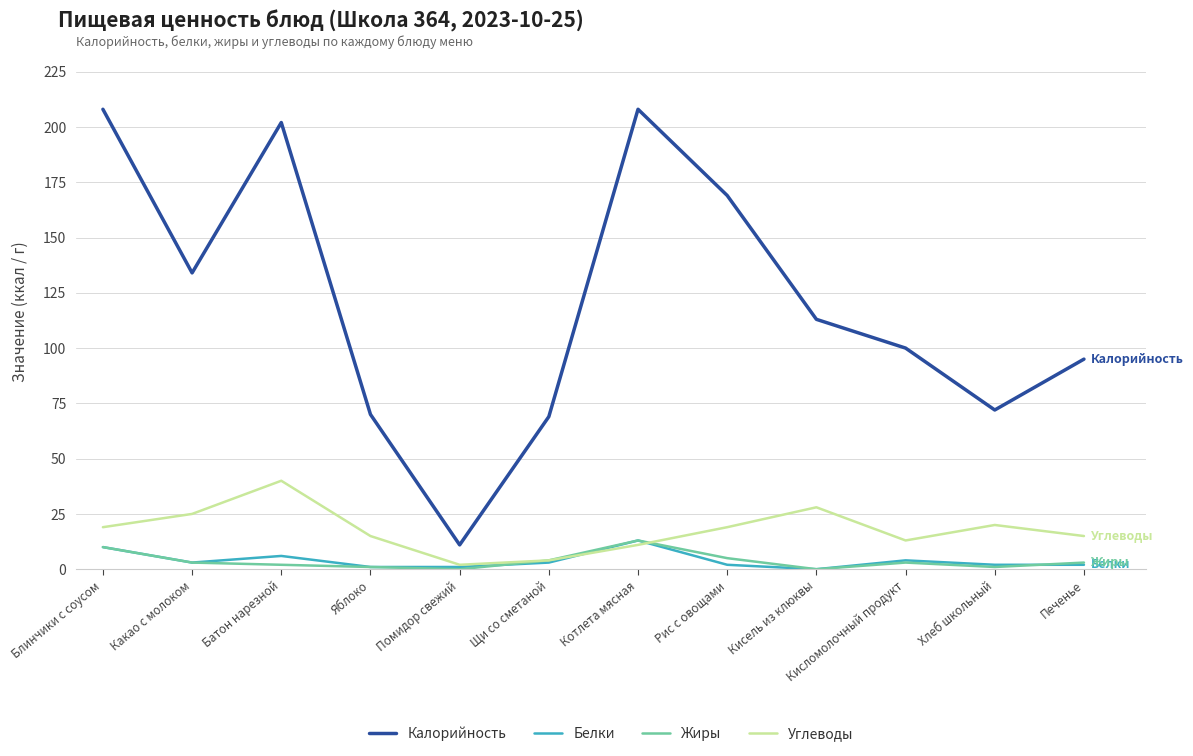

The Углеводы series shows 33 at Хлеб школьный. True or false?

False